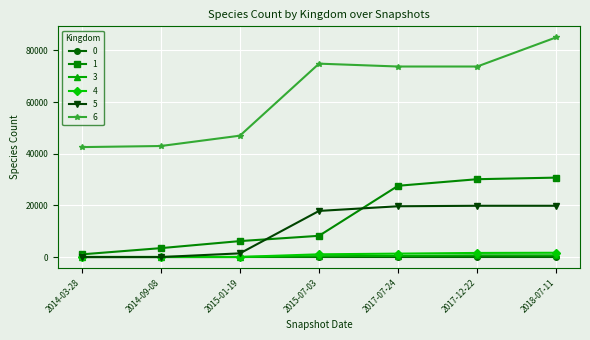

What is the label of the 3rd point from the right?

2017-07-24